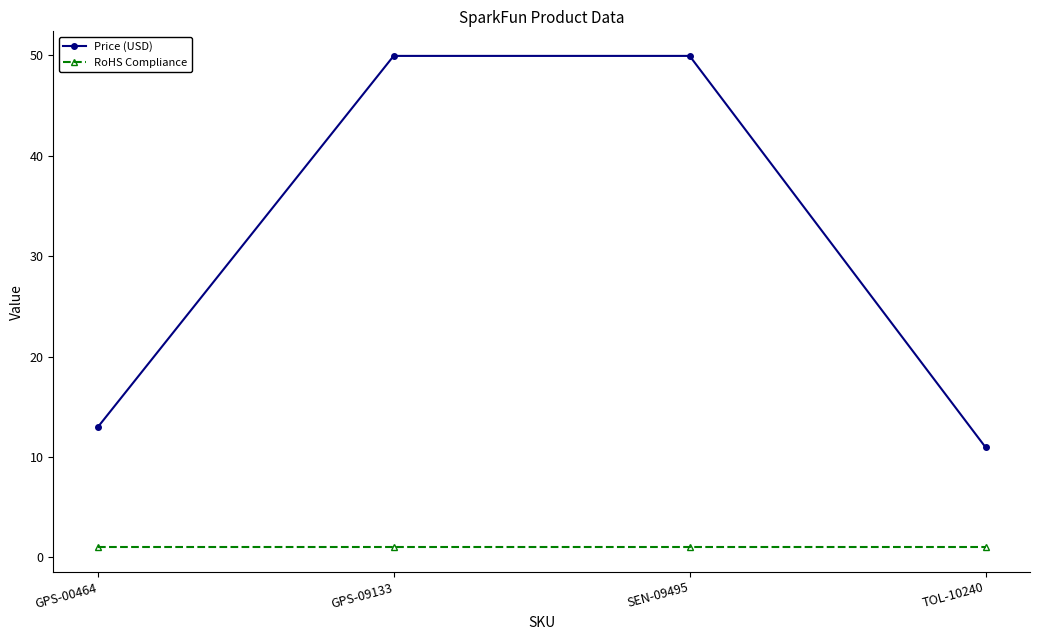

Is this an area chart (filled region under the line)?

No